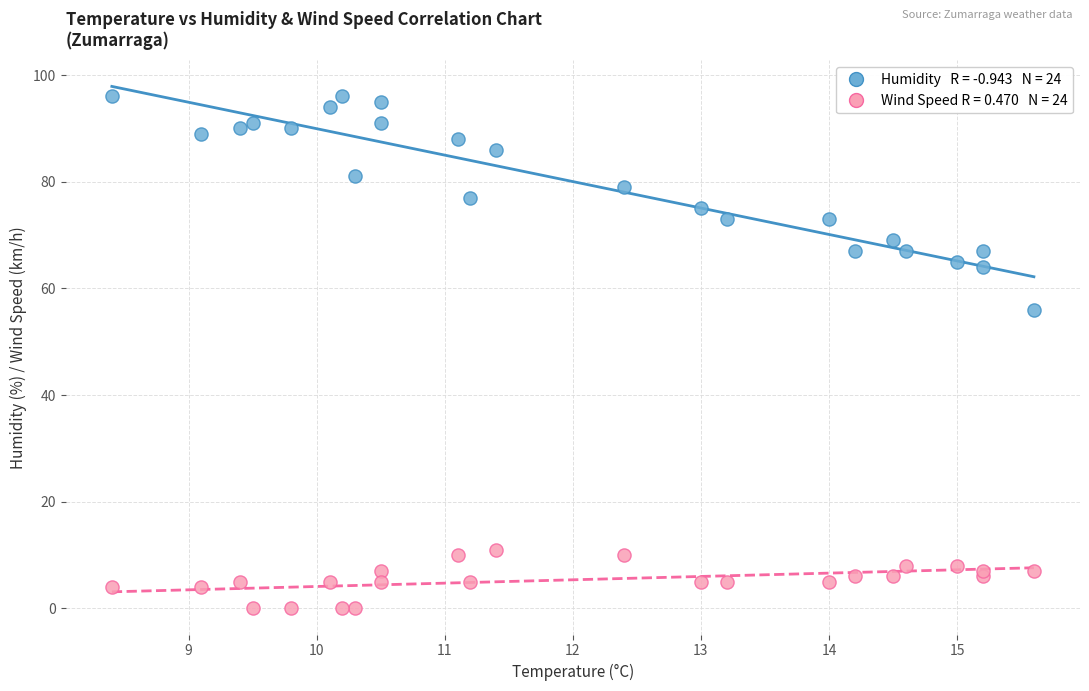

Across all series, what Y value is closest to 48?

56